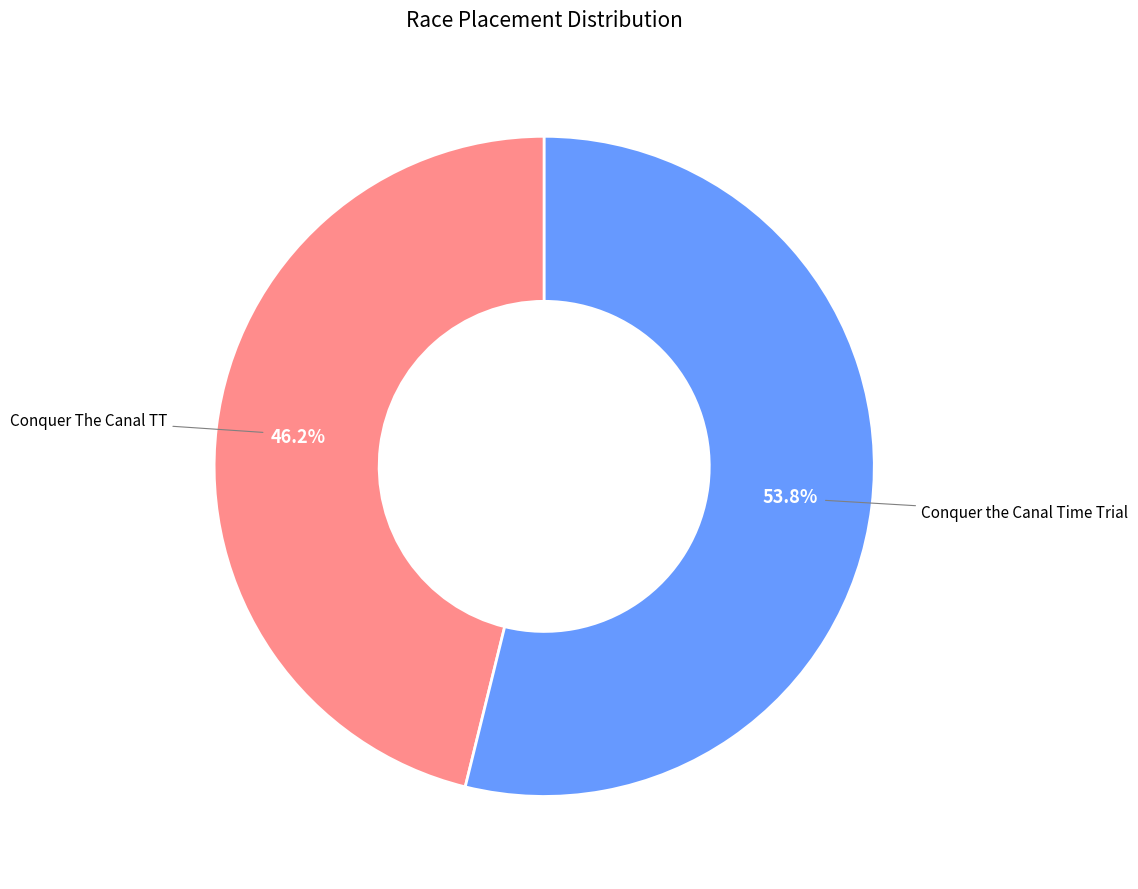

What portion of the pie excludes Conquer the Canal Time Trial?

46.2%